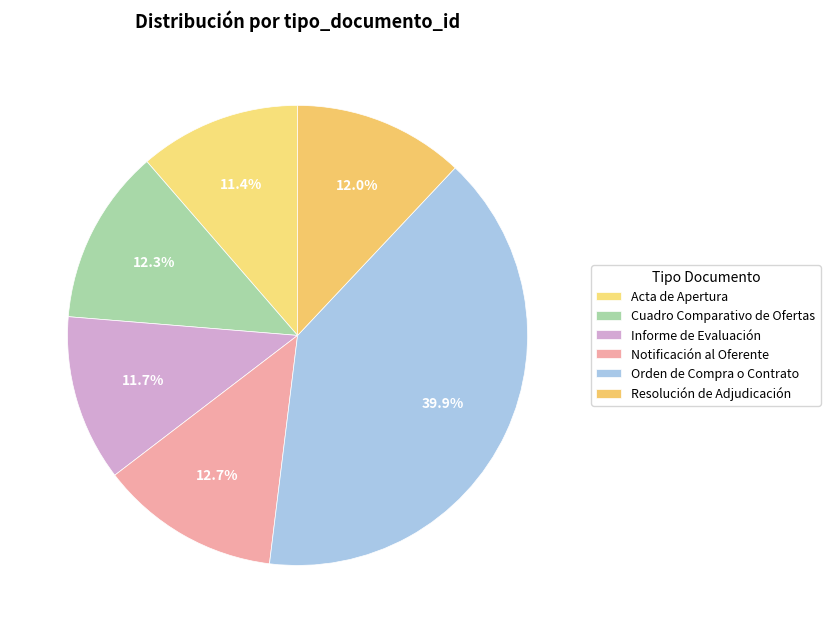

How many slices are in this pie chart?

6